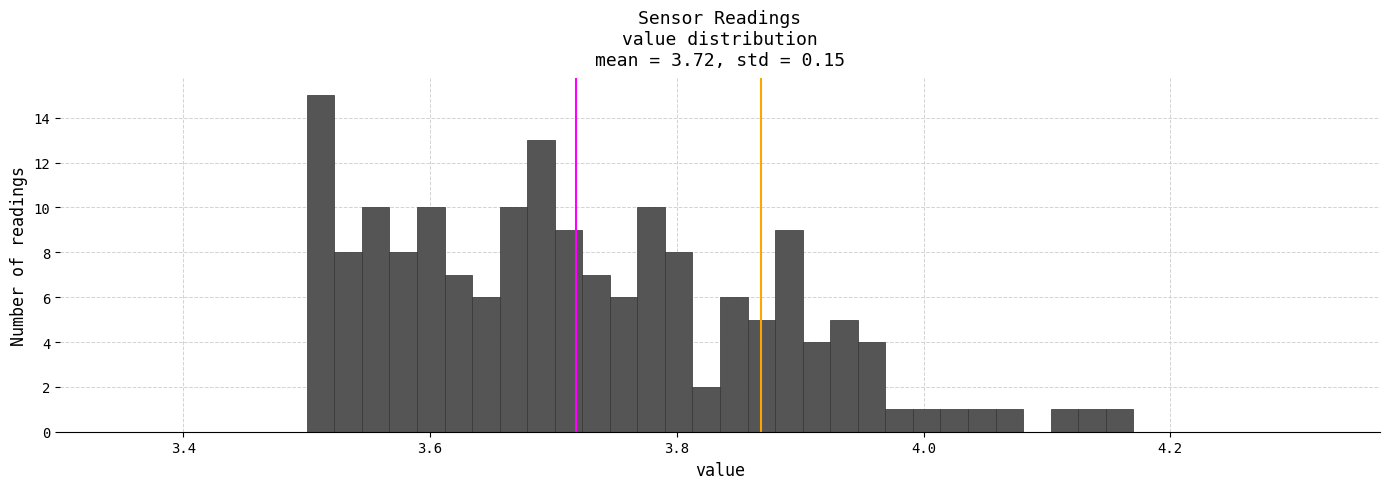

Read against the x-axis, roughly where is the centre of the tallest bar?

3.52